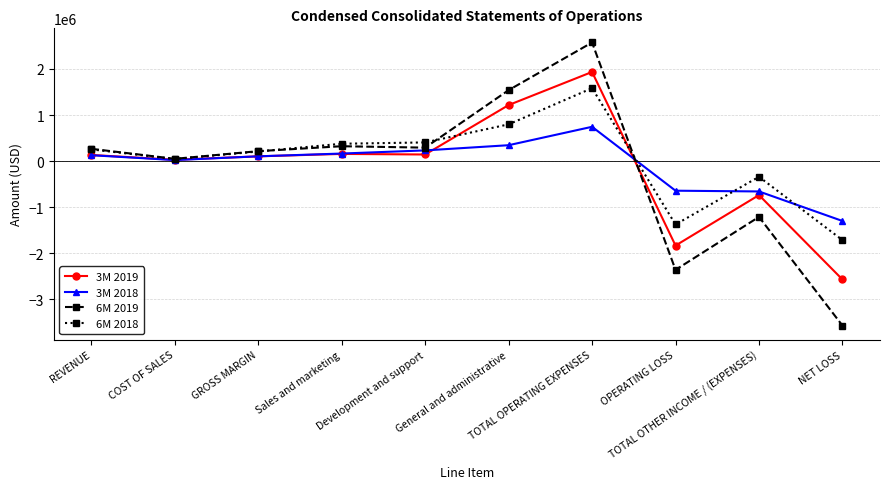

What is the value of the 6M 2019 point at the 9th from the left?

-1208566